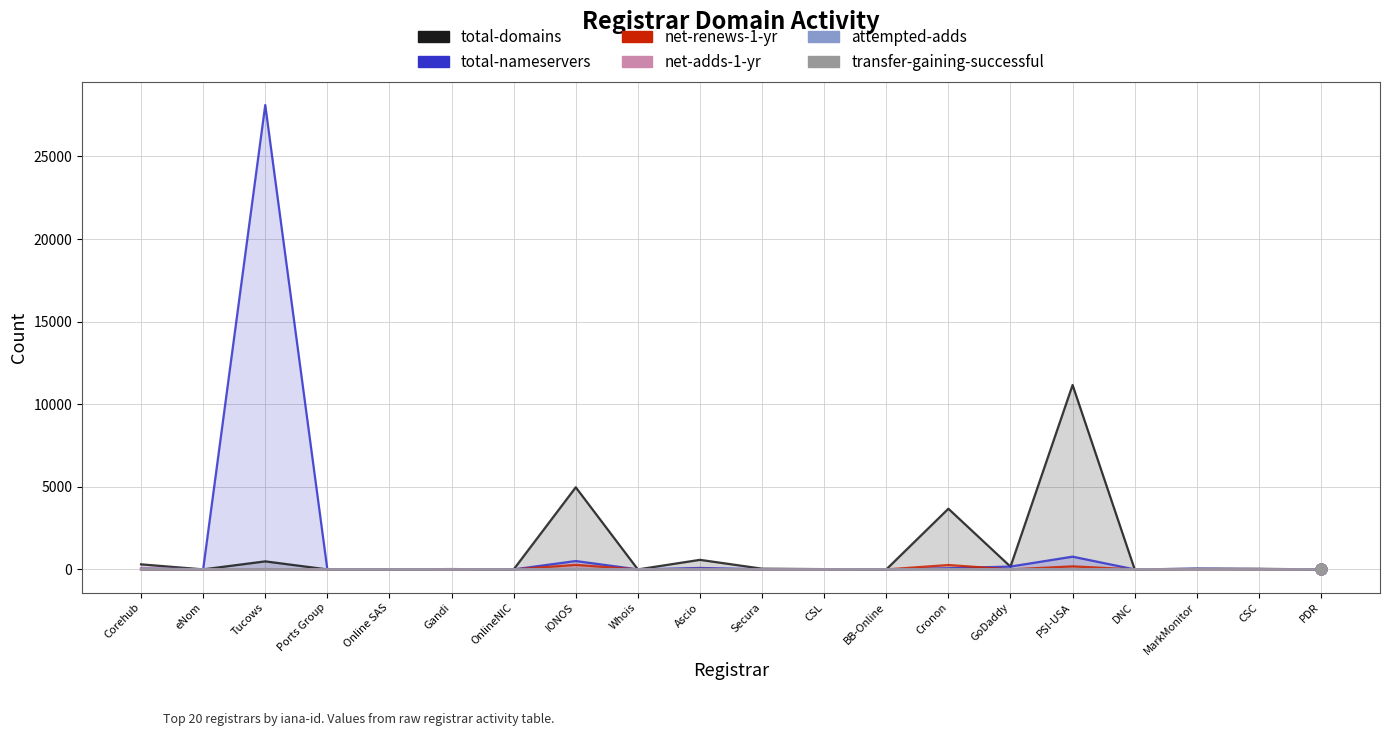

Which series has the largest total across all categories?

total-nameservers